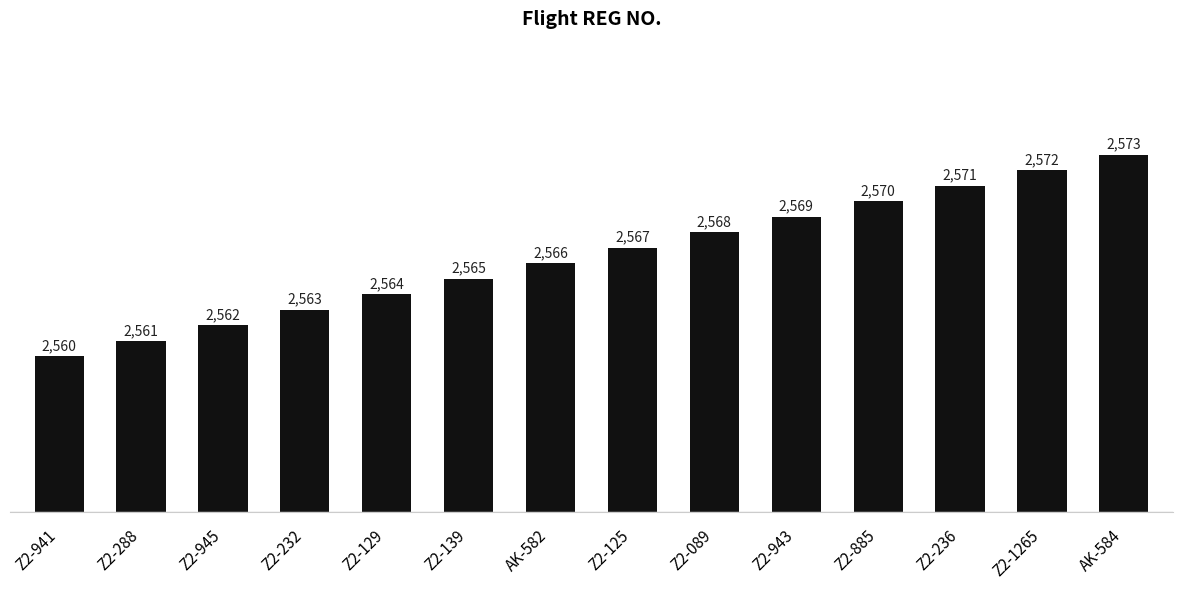

List the labels in order of value, largest first.

AK-584, Z2-1265, Z2-236, Z2-885, Z2-943, Z2-089, Z2-125, AK-582, Z2-139, Z2-129, Z2-232, Z2-945, Z2-288, Z2-941